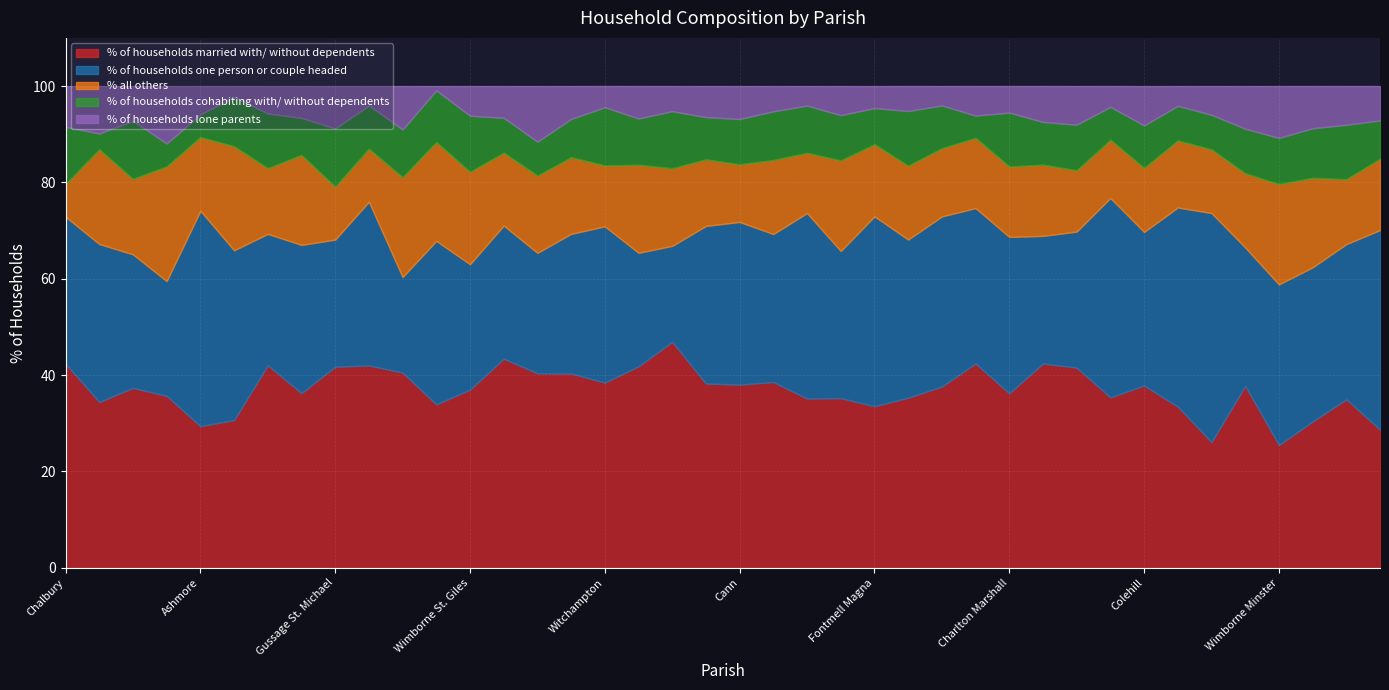

True or false: % of households cohabiting with/ without dependents and % of households married with/ without dependents cross at least once.

False